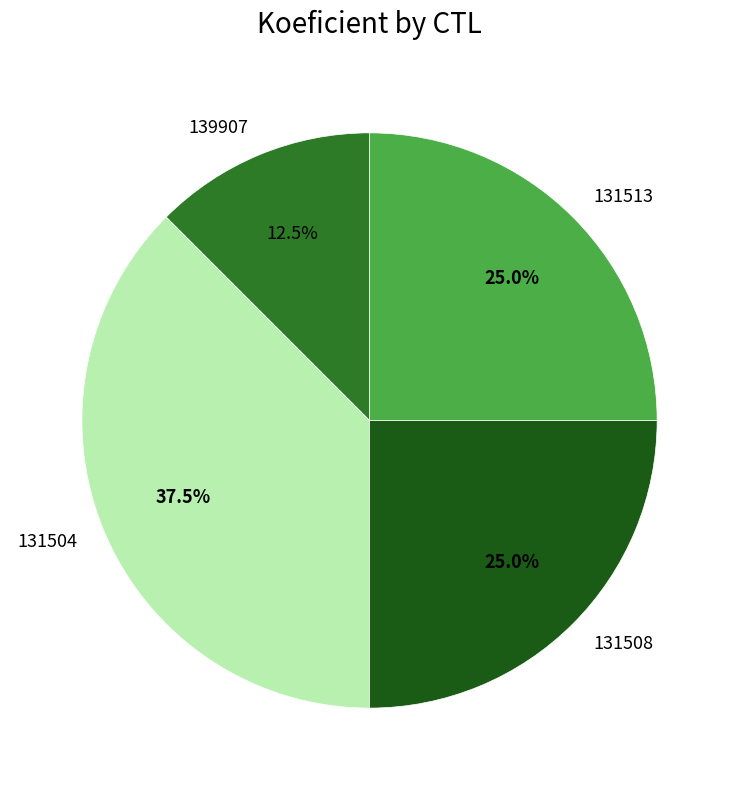

To the nearest percent, what is the average slice percentage?

25%